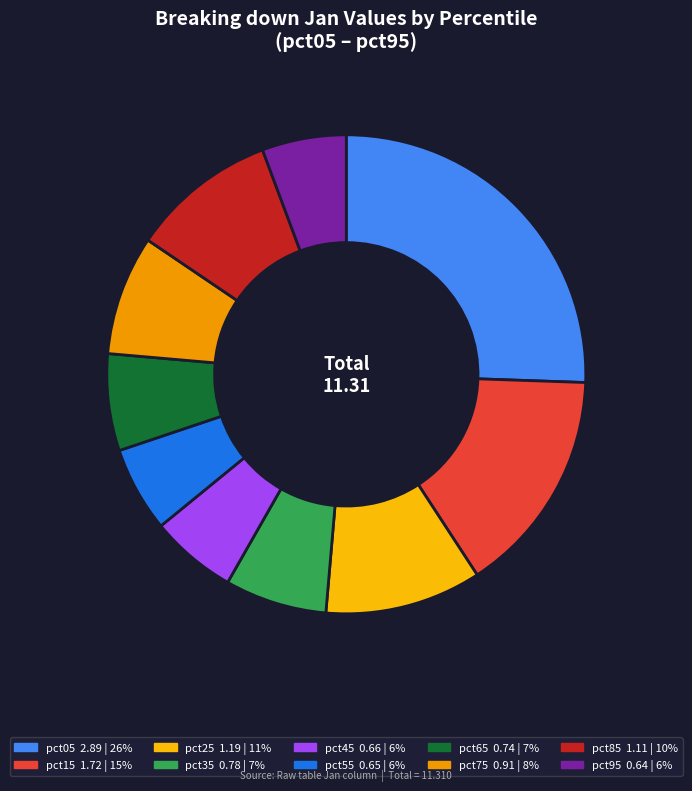

To the nearest percent, what is the combined percentage of pct45 and pct15?

21%